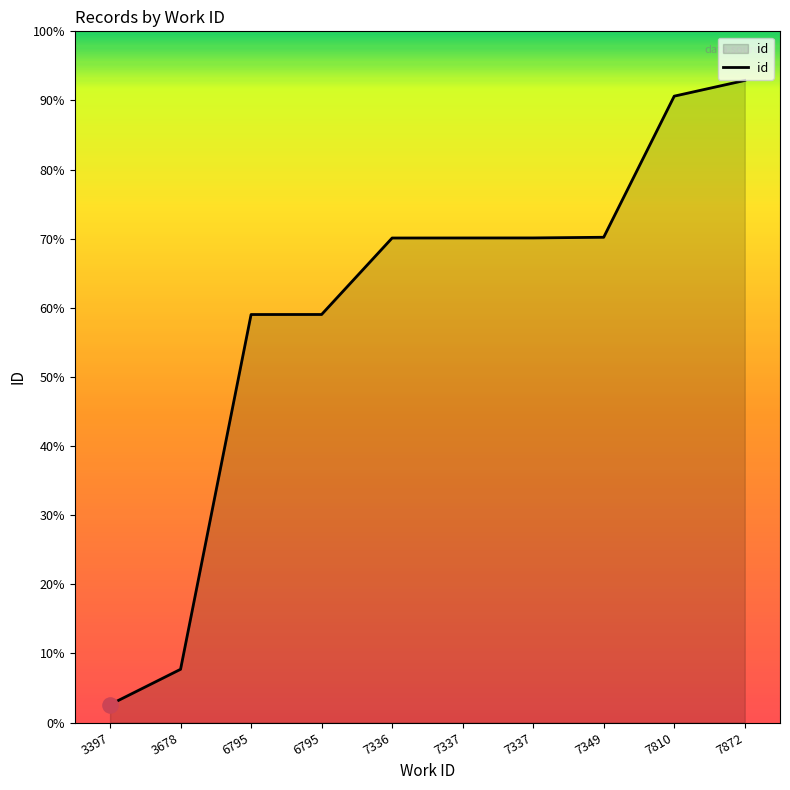

What is the change in value from 3397 to 6795?

+9447